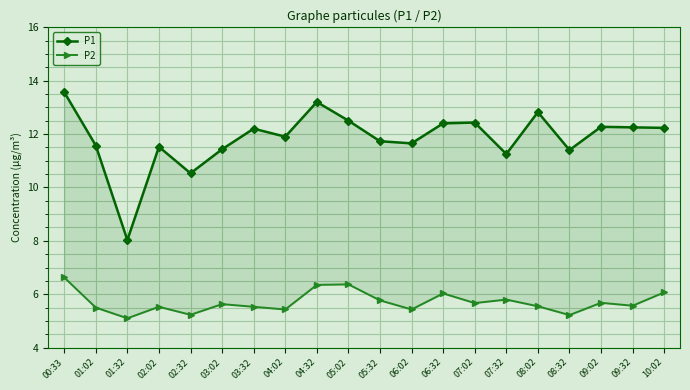

True or false: P2 and P1 intersect in this chart.

False